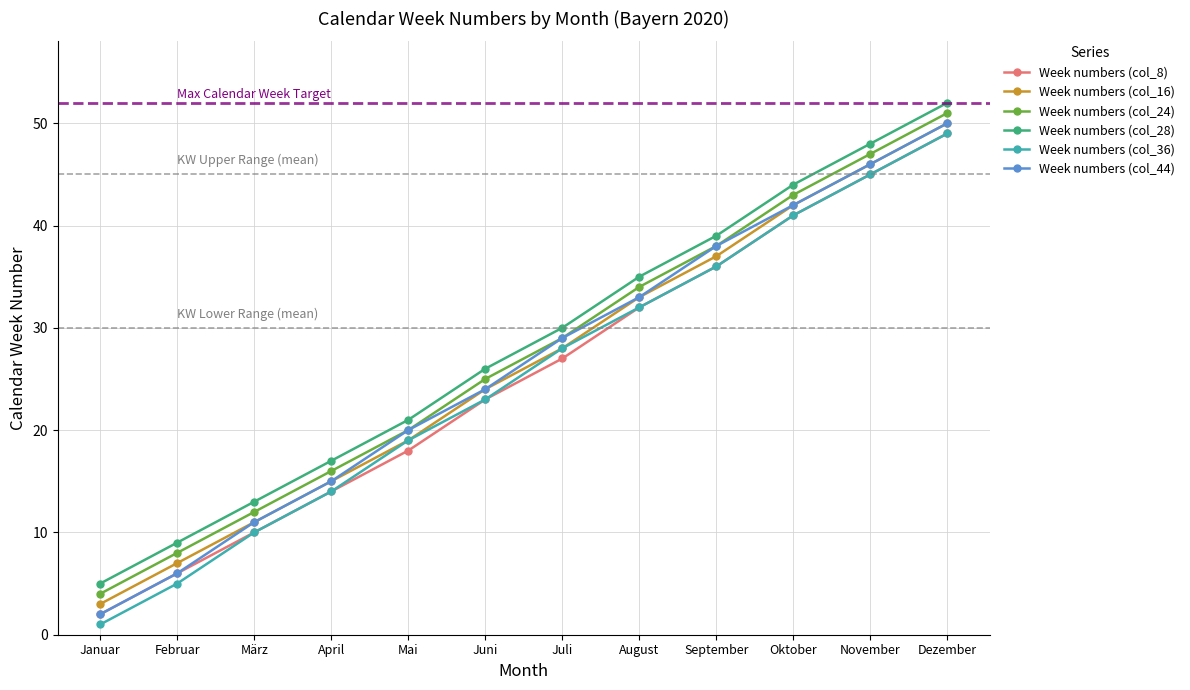

What is the sum of the Week numbers (col_44) values at Februar and Mai?

26